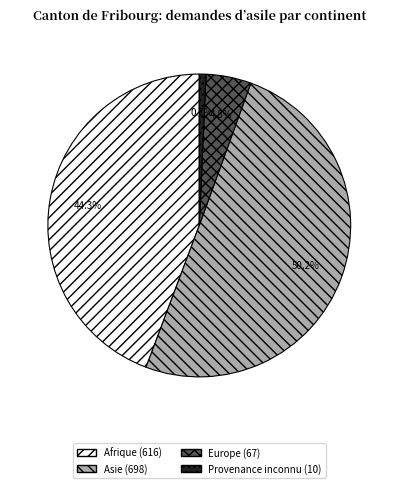

Approximately how many times larger is the value at Europe compared to Afrique?

0.1